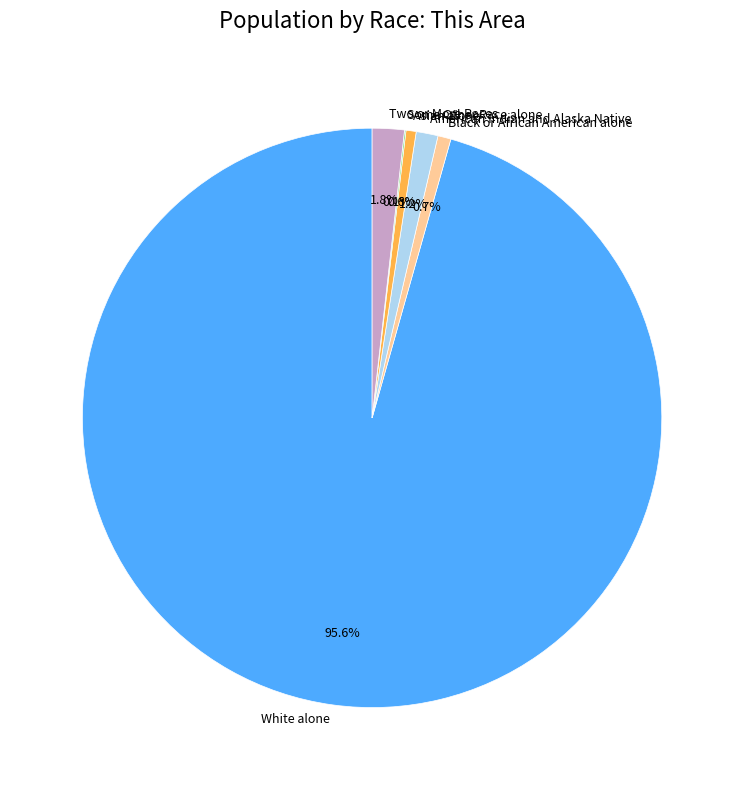

What is the majority slice?

White alone